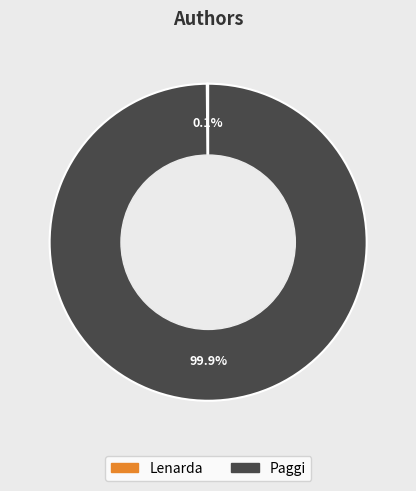

Does Paggi account for over 50% of the chart?

Yes